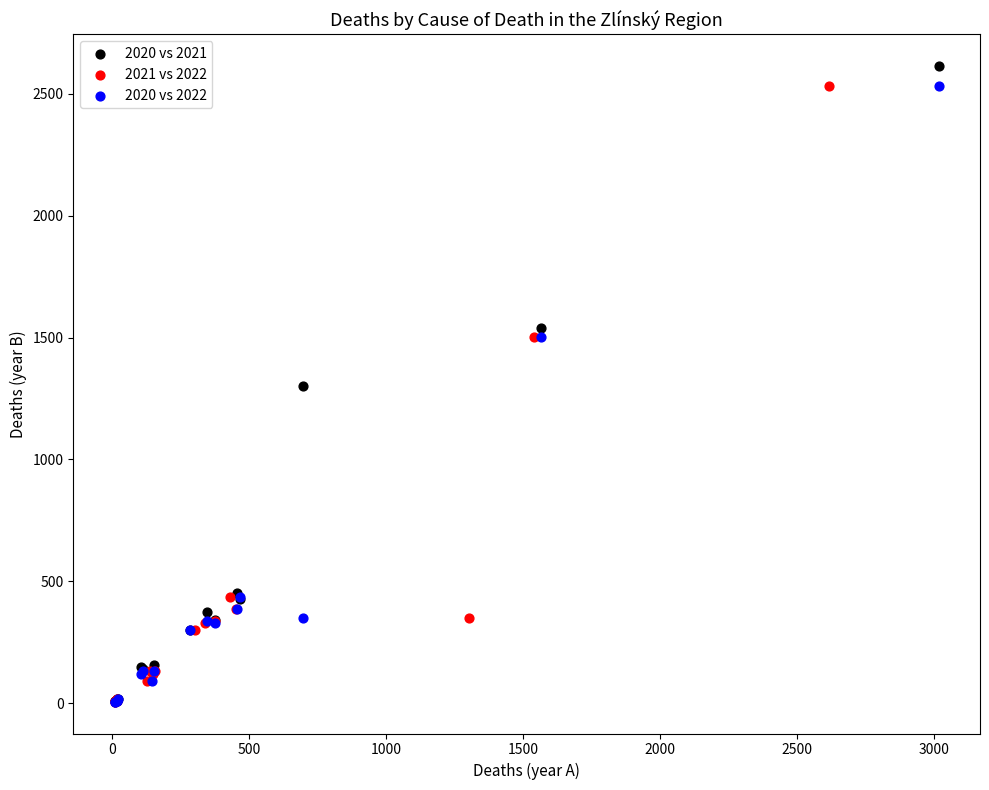

Which series has the widest spread of Y values?

2020 vs 2021